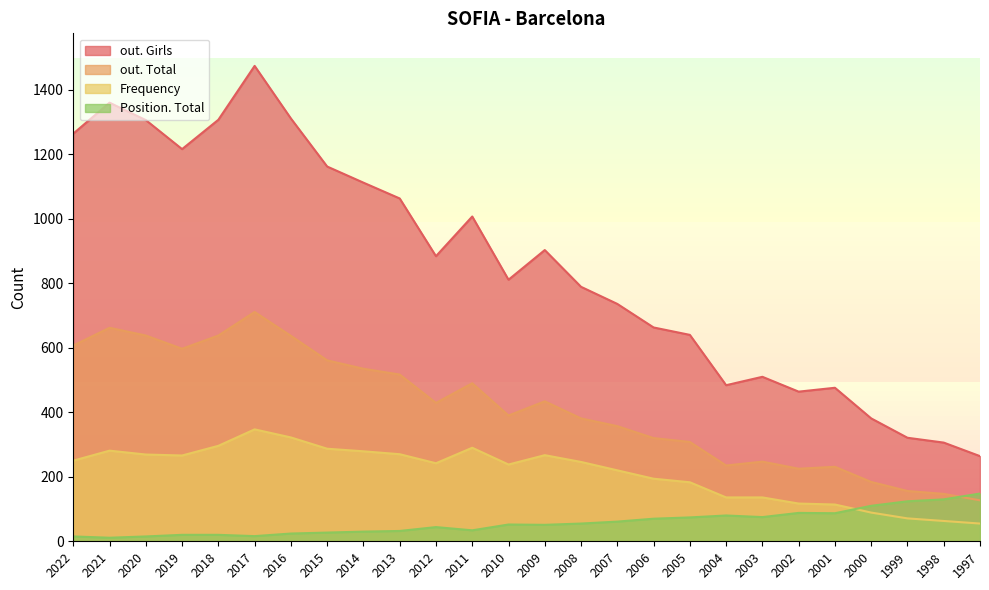

True or false: out. Girls and Position. Total intersect in this chart.

False